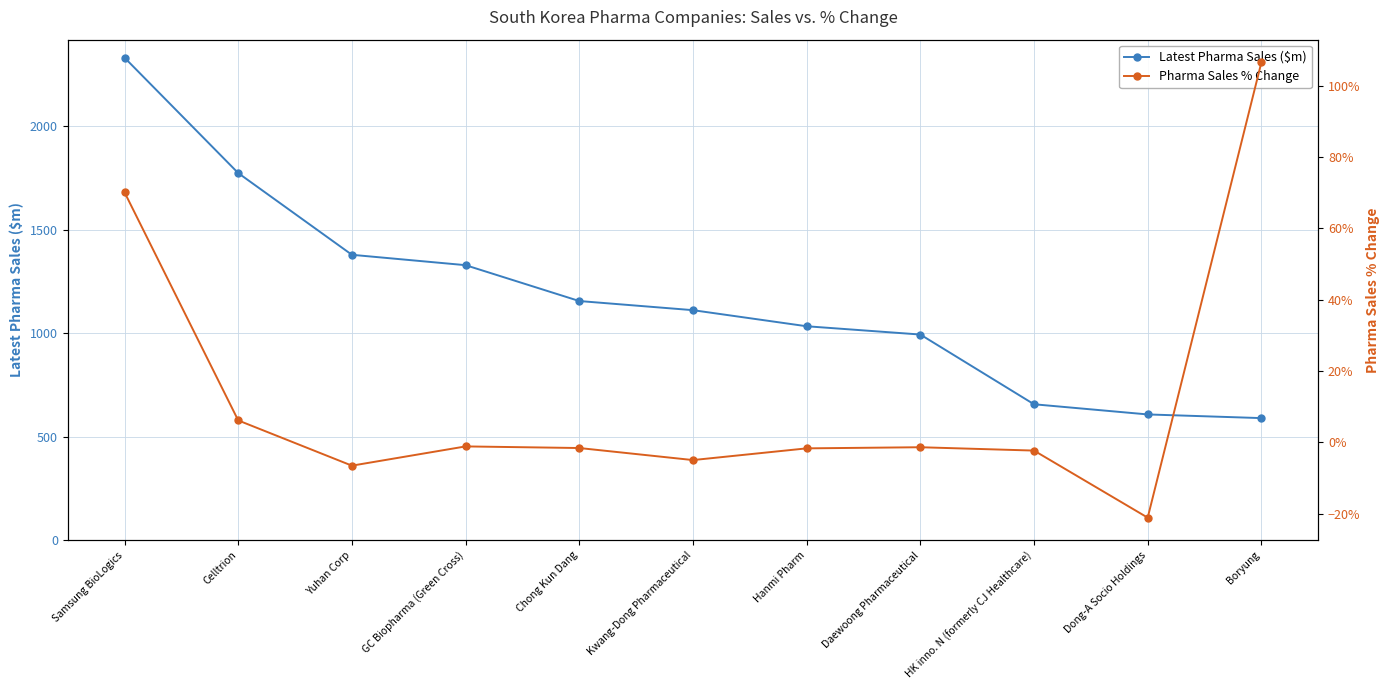

What are all the series names shown in the legend?

Latest Pharma Sales ($m), Pharma Sales % Change